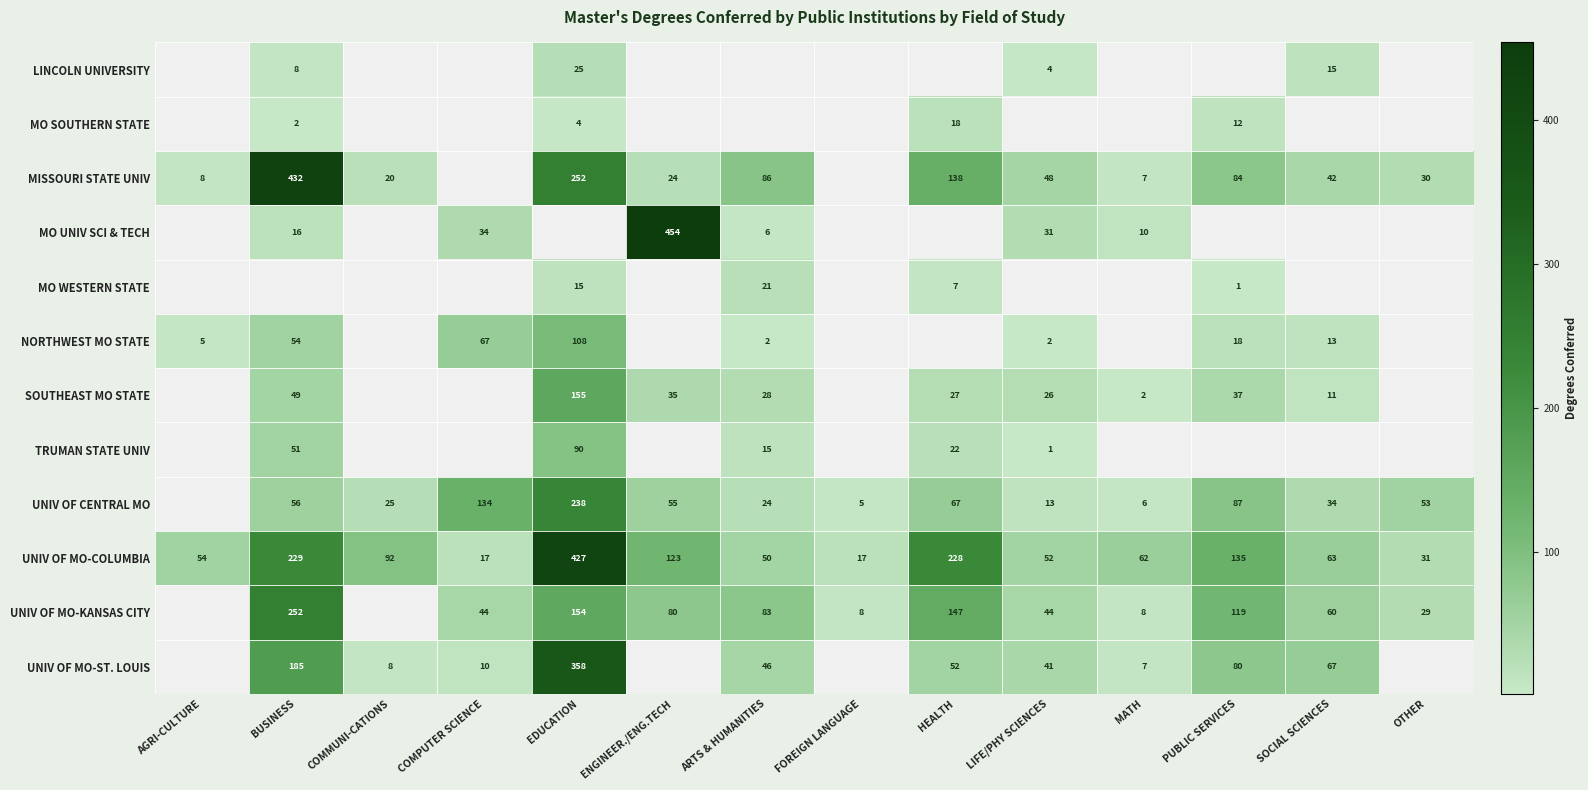

The value of UNIV OF CENTRAL MO at OTHER is 53. True or false?

True